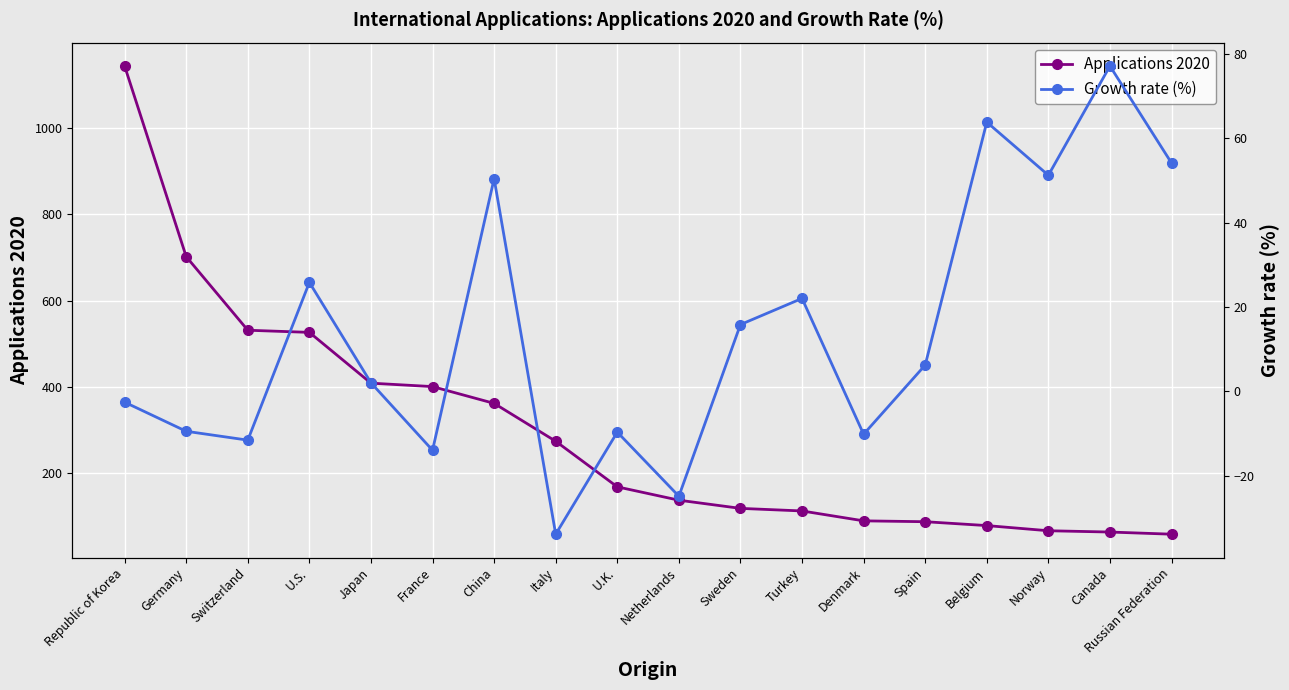

Rank the categories by Growth rate (%) value from highest to lowest.

Canada, Belgium, Russian Federation, Norway, China, U.S., Turkey, Sweden, Spain, Japan, Republic of Korea, Germany, U.K., Denmark, Switzerland, France, Netherlands, Italy